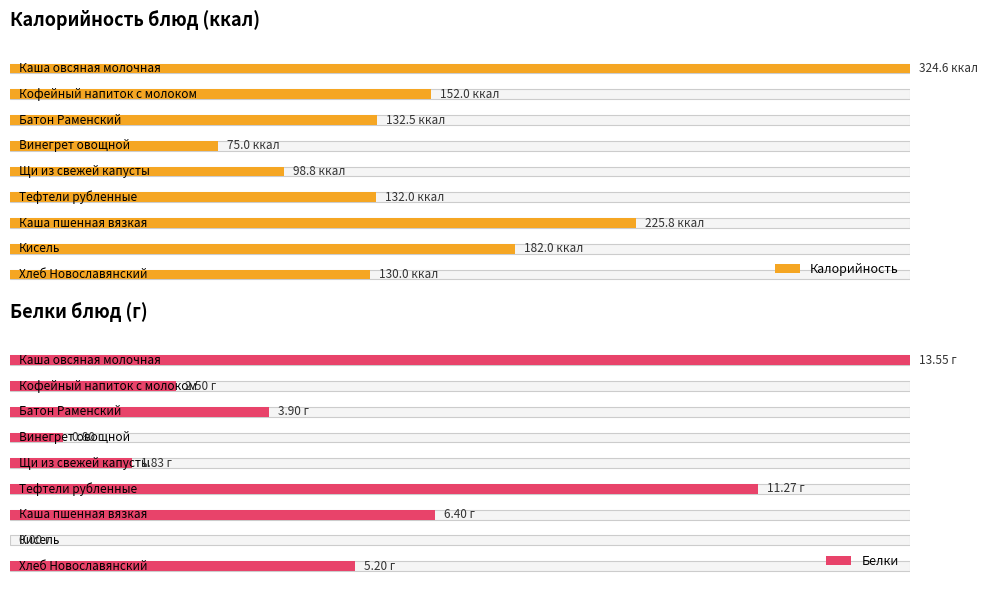

Count the number of categories in the chart.

9